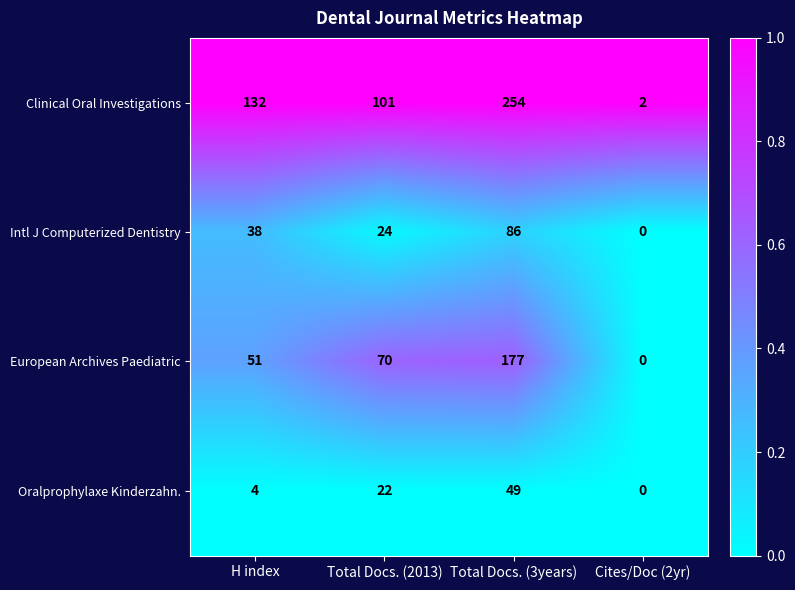

What is the sum of the Clinical Oral Investigations values at H index and Cites/Doc (2yr)?

134